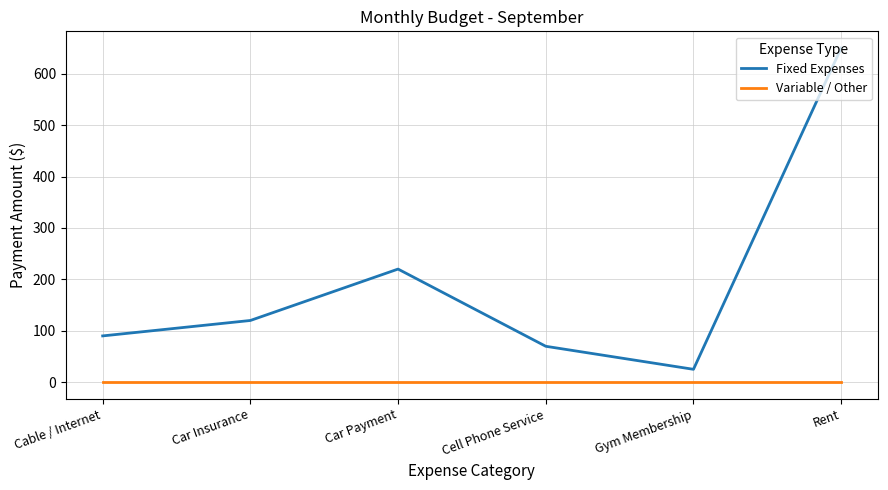

At which label does Fixed Expenses reach its minimum?

Gym Membership